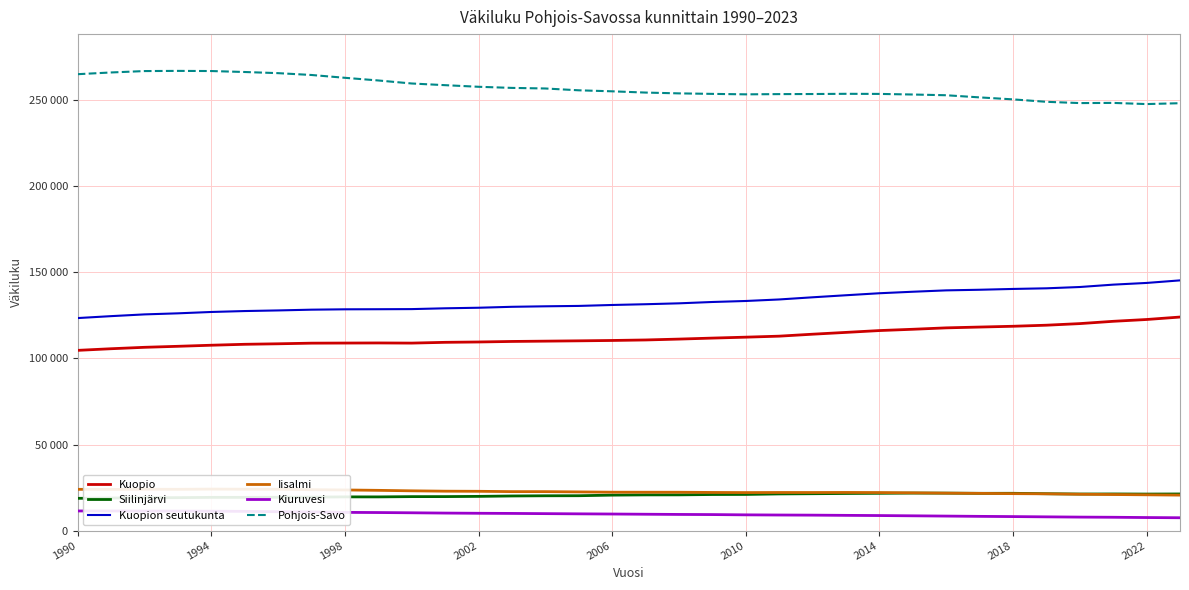

Where is Kuopion seutukunta nearest to the value 134367?

21